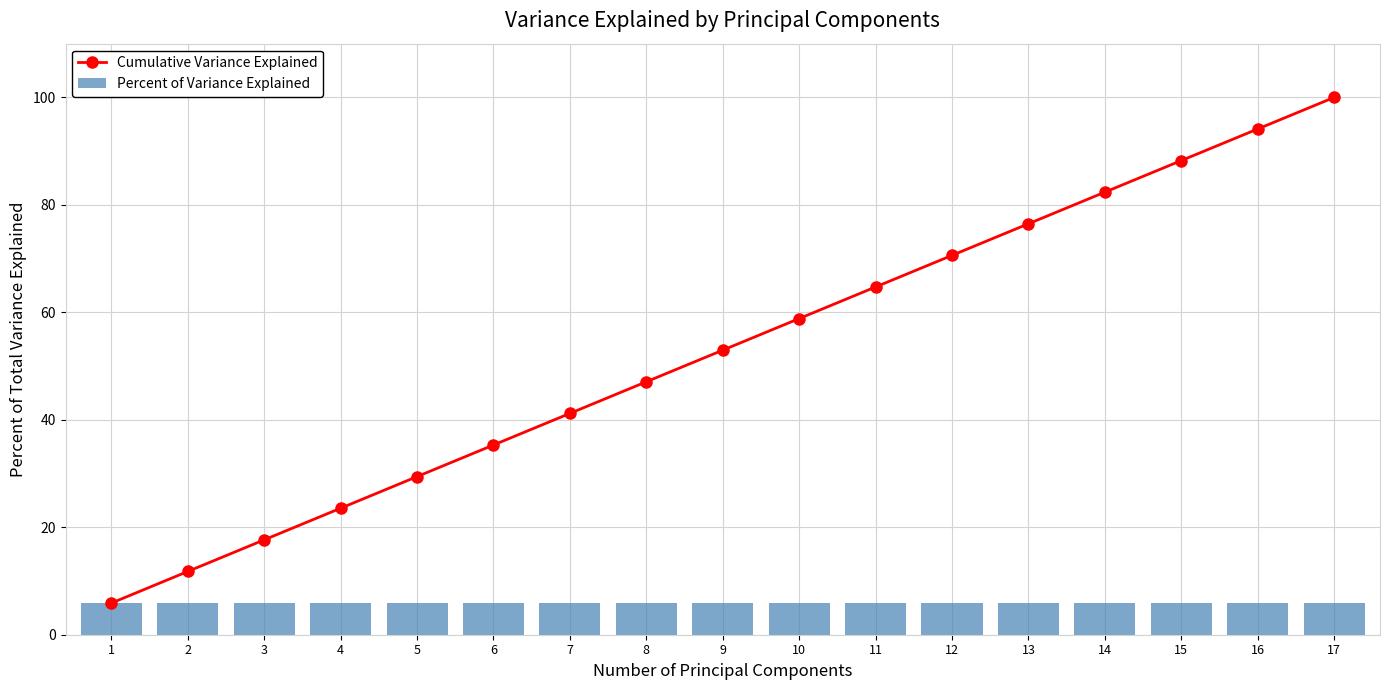

What is the sum of the Percent of Variance Explained values at 8 and 2?

11.8